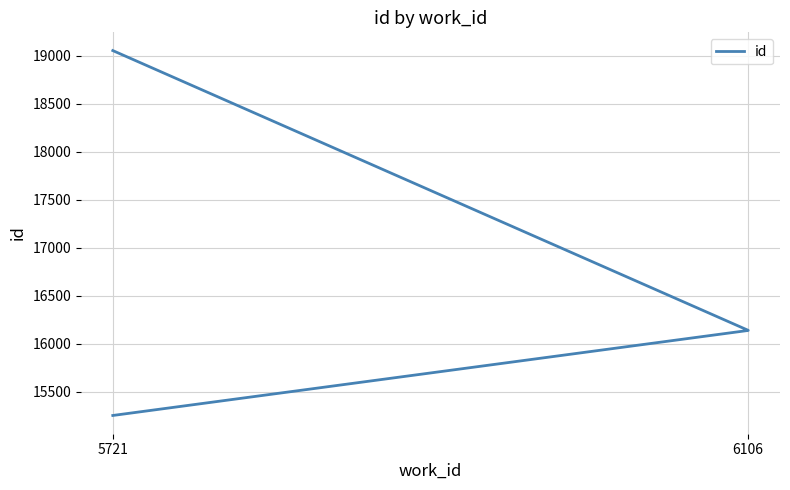

Is it true that the value at 5721 is 15251?

True